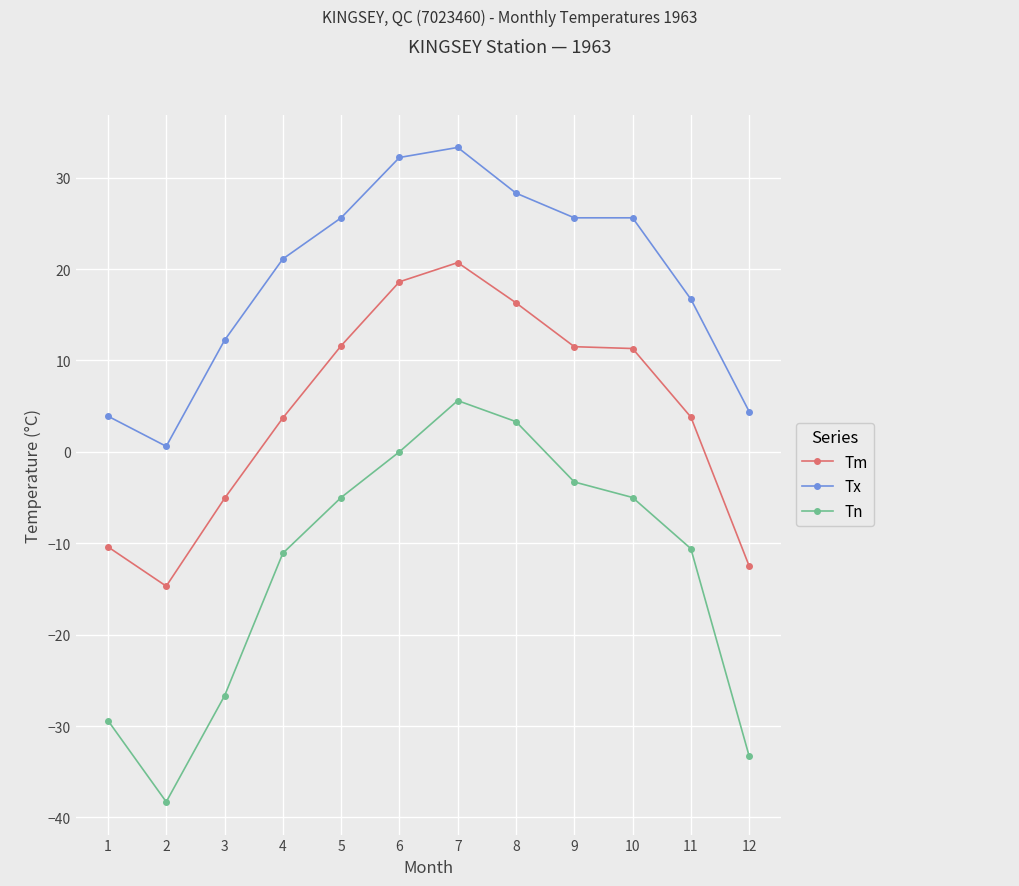

What is the difference between the highest and lowest values at 11?

27.3